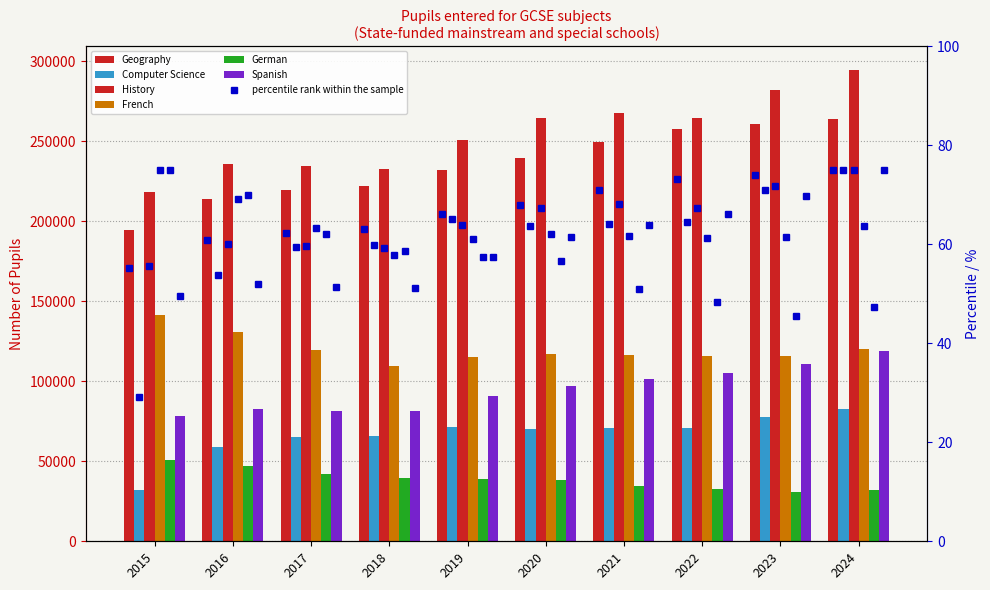

Which has a higher value, 2015 or 2024?

2024